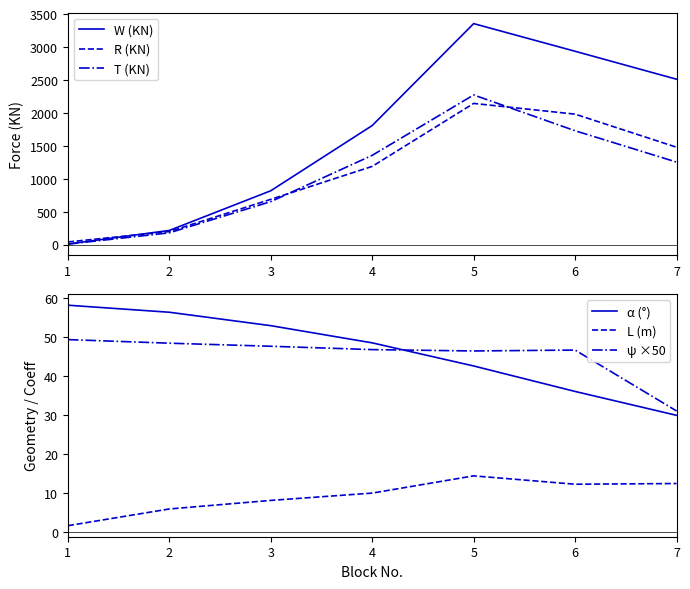

Rank the categories by L (m) value from lowest to highest.

1, 2, 3, 4, 6, 7, 5